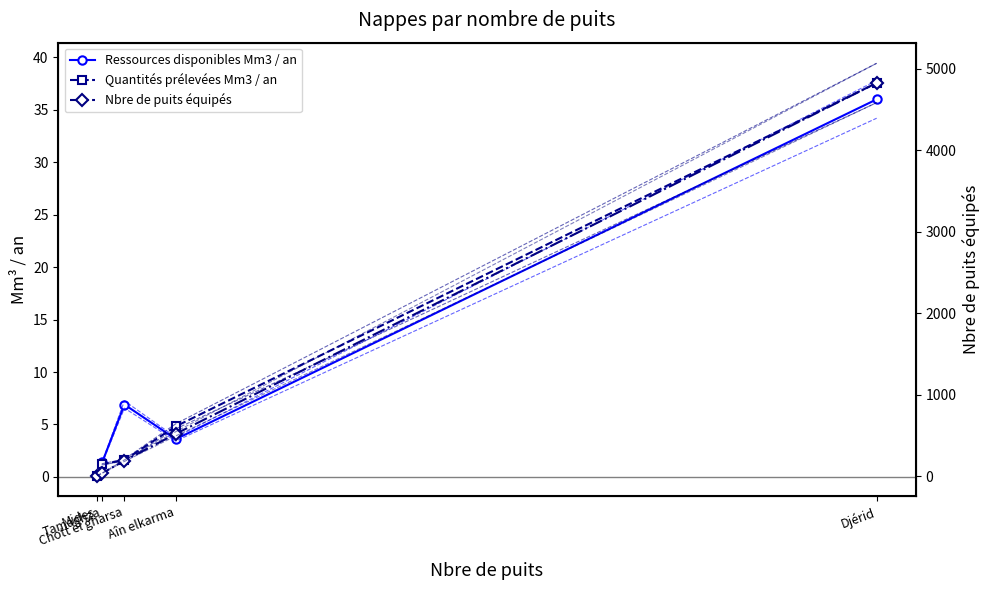

Is this an area chart (filled region under the line)?

No